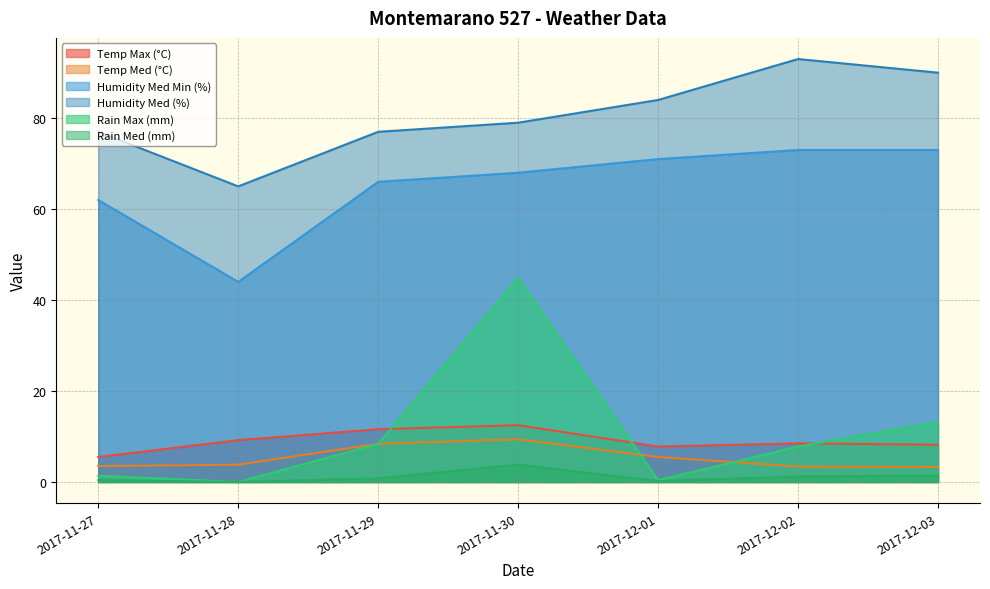

Reading left to right, list all the values displayed in this chart.

Temp Max (°C): 2017-11-27=5.5	2017-11-28=9.2	2017-11-29=11.6	2017-11-30=12.5	2017-12-01=7.8	2017-12-02=8.5	2017-12-03=8.2
Temp Med (°C): 2017-11-27=3.5	2017-11-28=3.8	2017-11-29=8.4	2017-11-30=9.4	2017-12-01=5.5	2017-12-02=3.4	2017-12-03=3.3
Humidity Med Min (%): 2017-11-27=62.0	2017-11-28=44.0	2017-11-29=66.0	2017-11-30=68.0	2017-12-01=71.0	2017-12-02=73.0	2017-12-03=73.0
Humidity Med (%): 2017-11-27=77.0	2017-11-28=65.0	2017-11-29=77.0	2017-11-30=79.0	2017-12-01=84.0	2017-12-02=93.0	2017-12-03=90.0
Rain Max (mm): 2017-11-27=1.4	2017-11-28=0.0	2017-11-29=8.4	2017-11-30=44.8	2017-12-01=0.4	2017-12-02=7.8	2017-12-03=13.2
Rain Med (mm): 2017-11-27=0.4	2017-11-28=0.0	2017-11-29=0.8	2017-11-30=3.8	2017-12-01=0.2	2017-12-02=1.2	2017-12-03=1.4